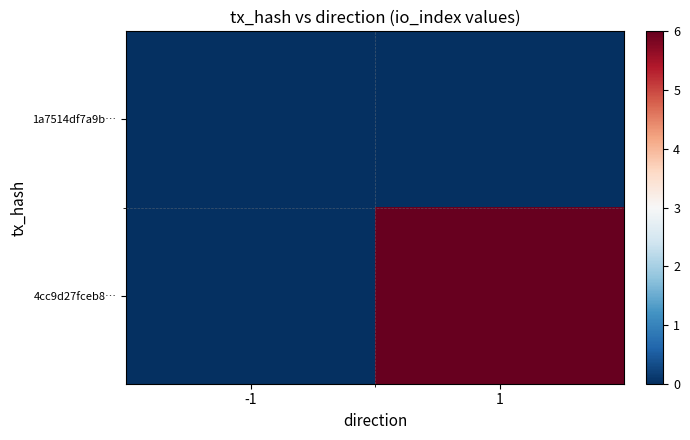

Which series has the largest total across all categories?

4cc9d27fceb8…